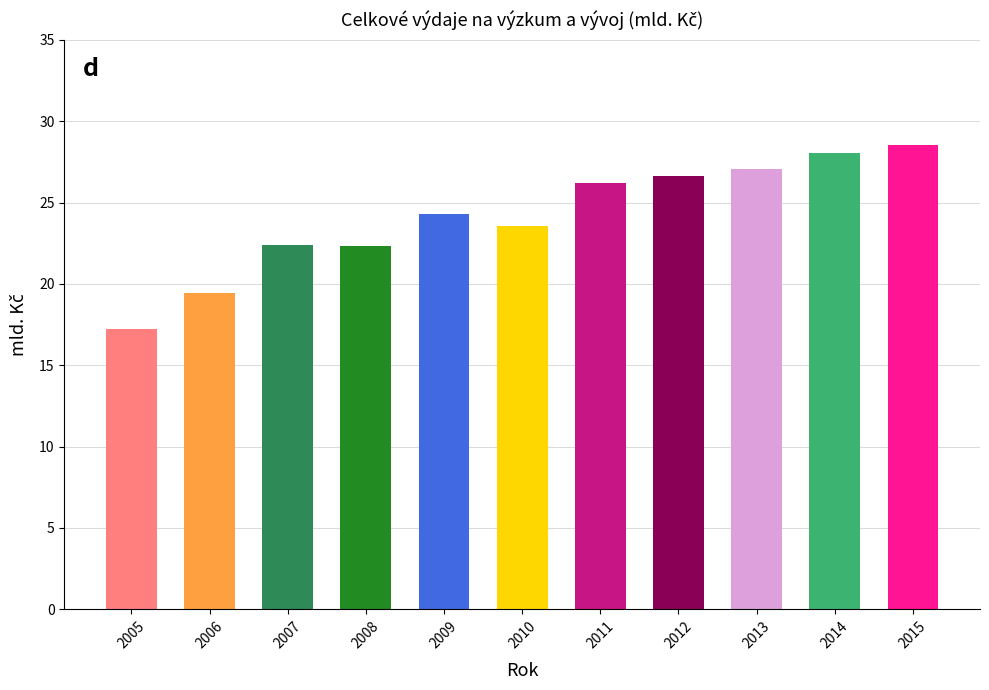

What is the sum of all values?

265.7